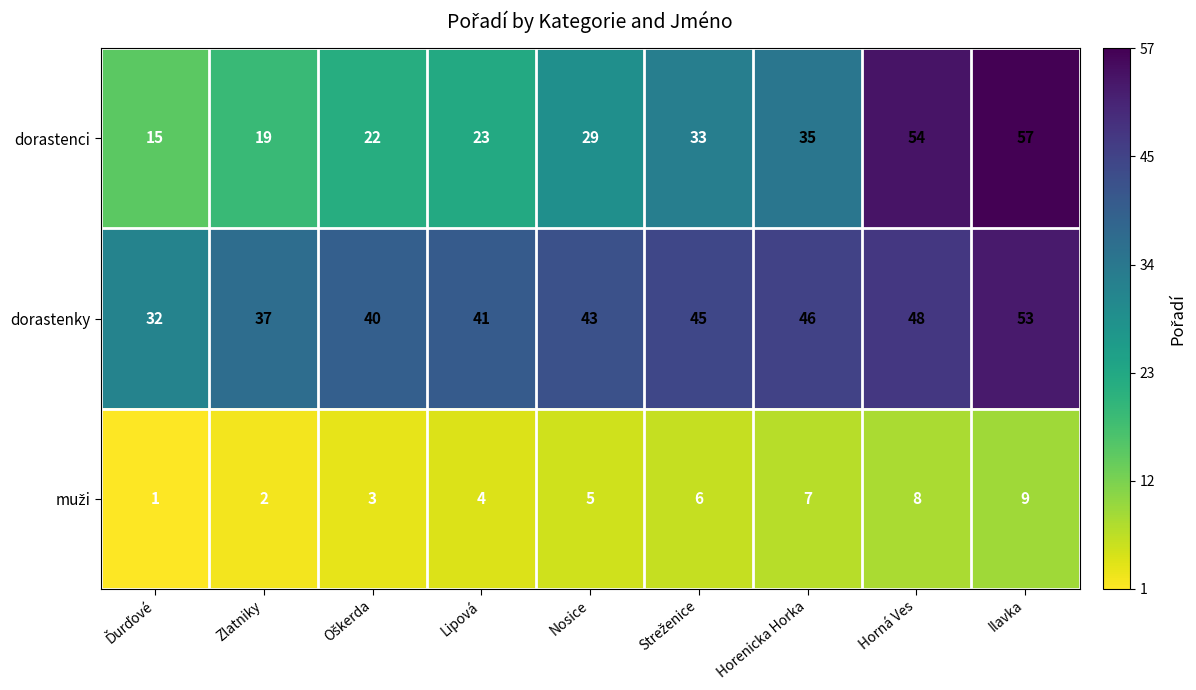

What is the total value across all series at Horná Ves?

110